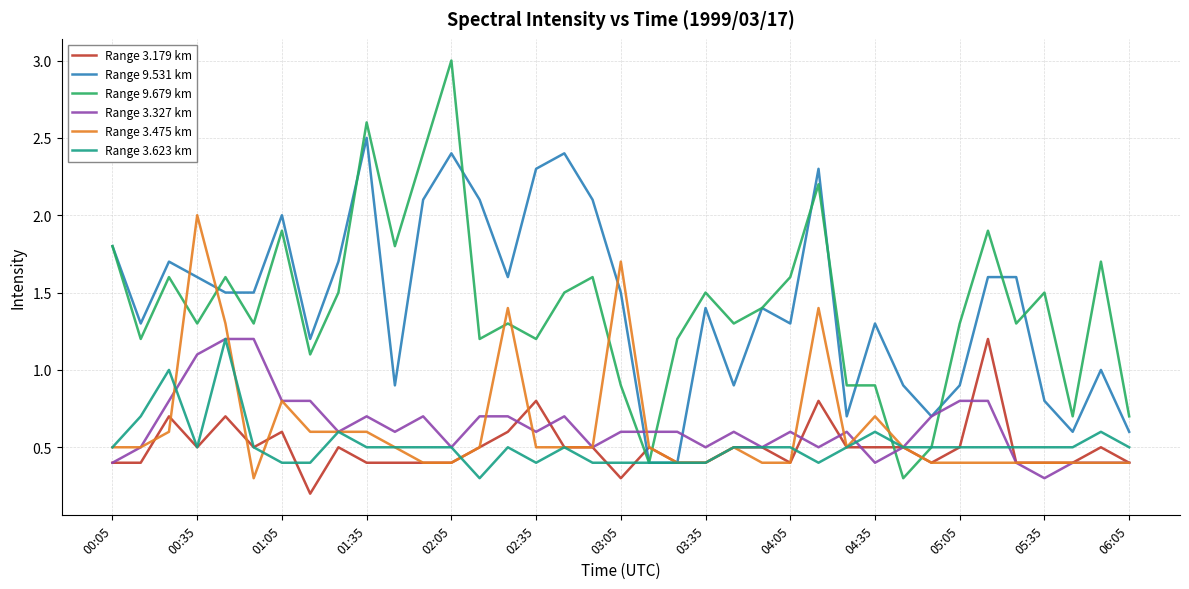

How many intersections are there between Range 9.679 km and Range 3.179 km?

4